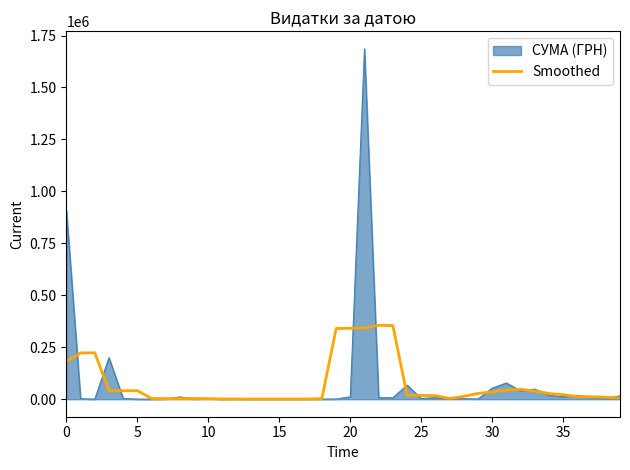

Which series has the largest range (max minus min)?

СУМА (ГРН)